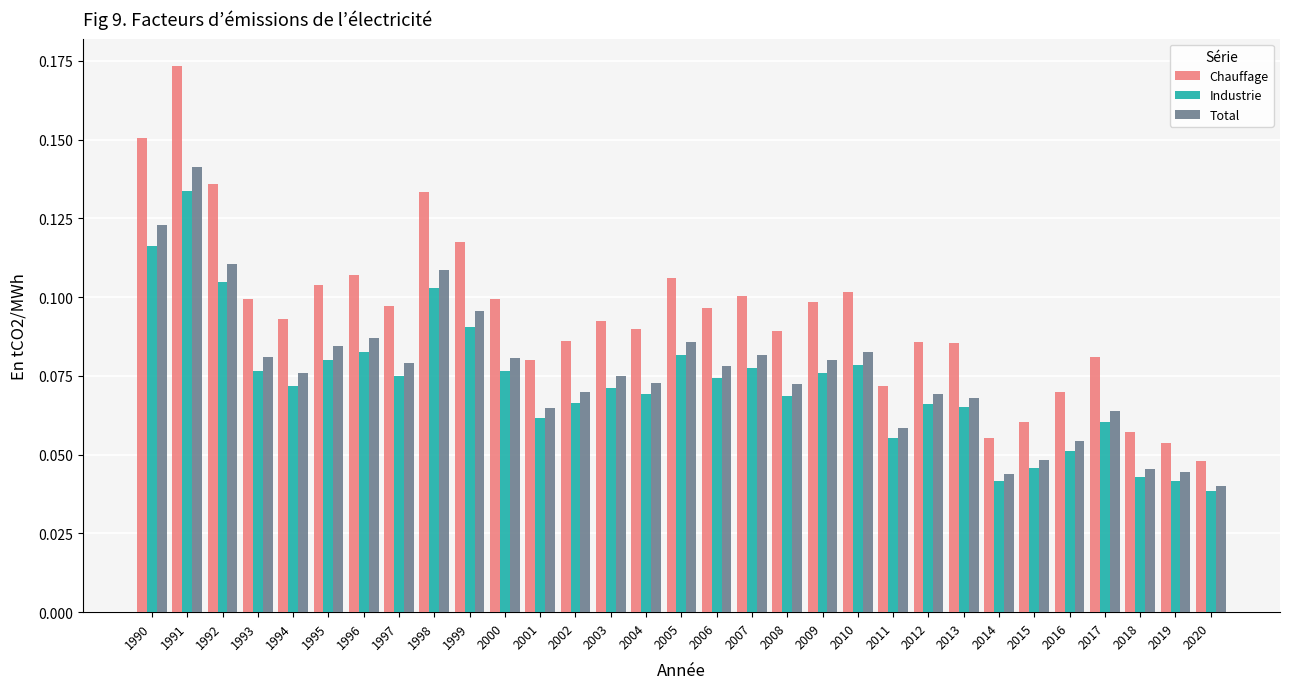

Rank the series at 2002 from lowest to highest value.

Industrie, Total, Chauffage